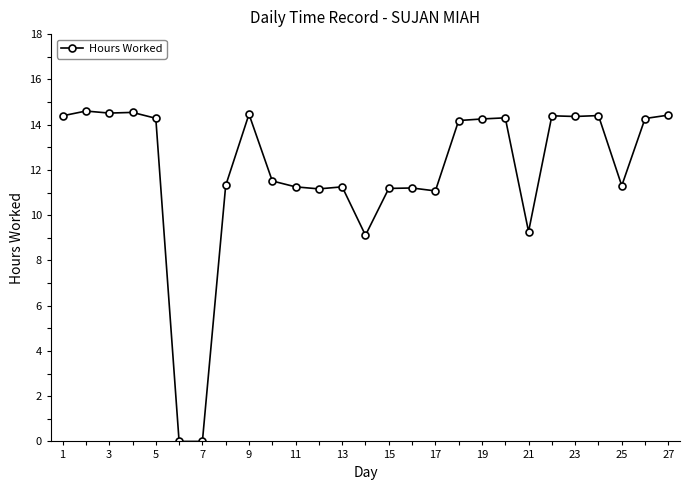

What is the difference between the maximum and minimum values?

14.6